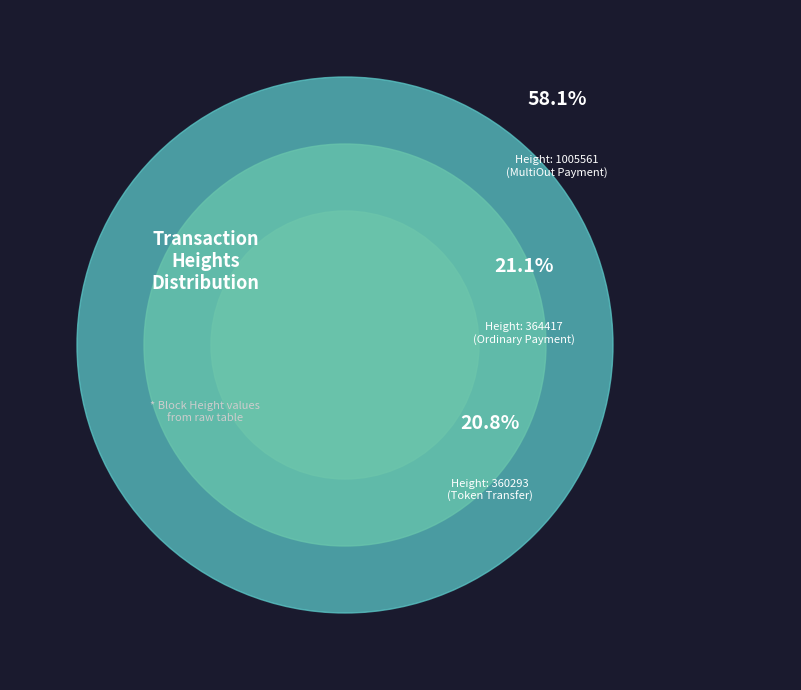

The 360293 slice represents 21% of the pie. True or false?

True